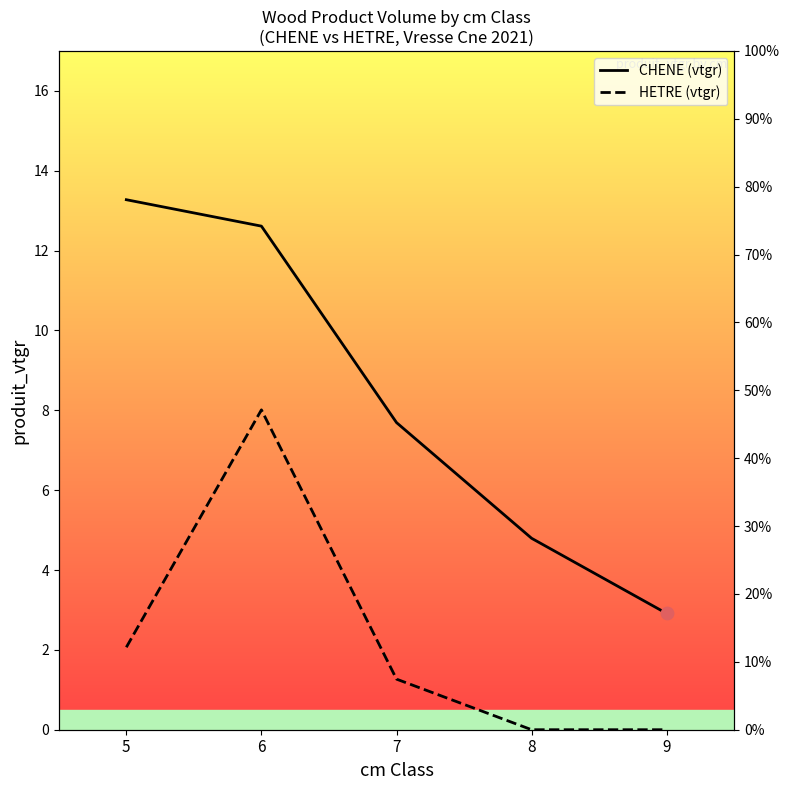

What are all the series names shown in the legend?

CHENE (vtgr), HETRE (vtgr)